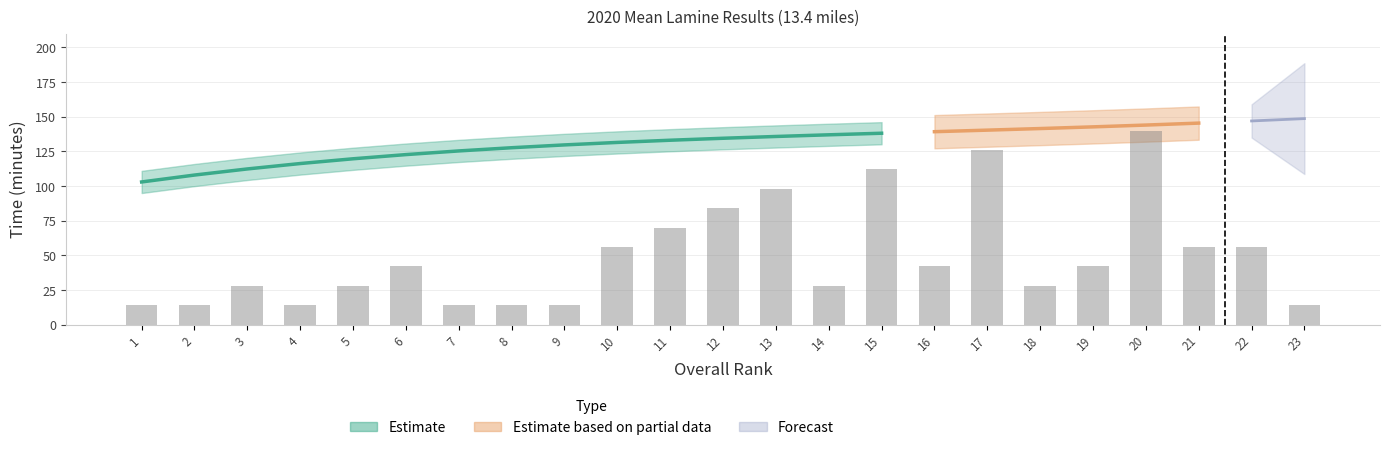

Rank the categories by value from highest to lowest.

20, 17, 15, 13, 12, 11, 10, 21, 22, 6, 16, 19, 3, 5, 14, 18, 1, 2, 4, 7, 8, 9, 23